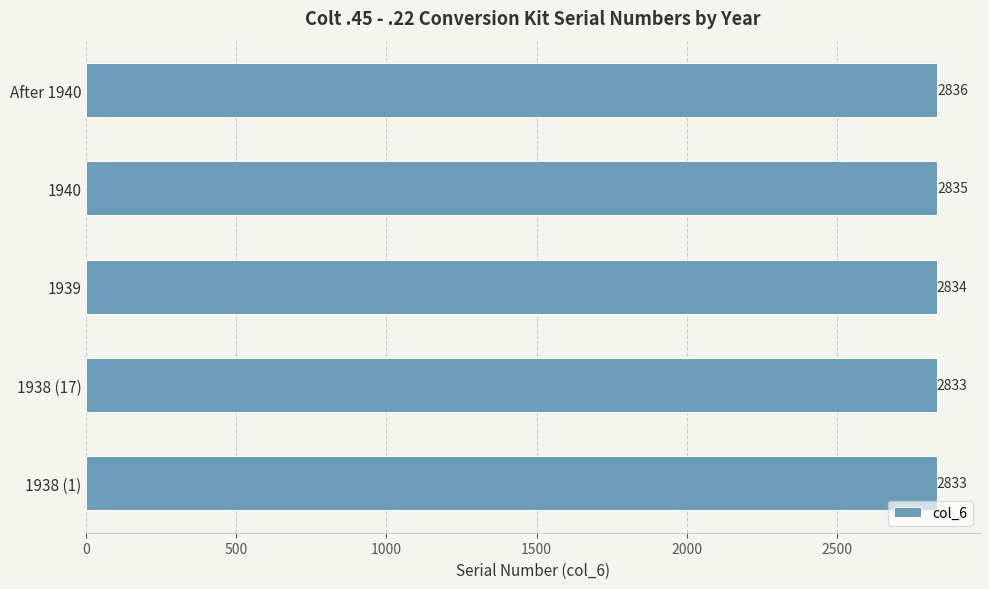

Between After 1940 and 1940, which is larger?

After 1940